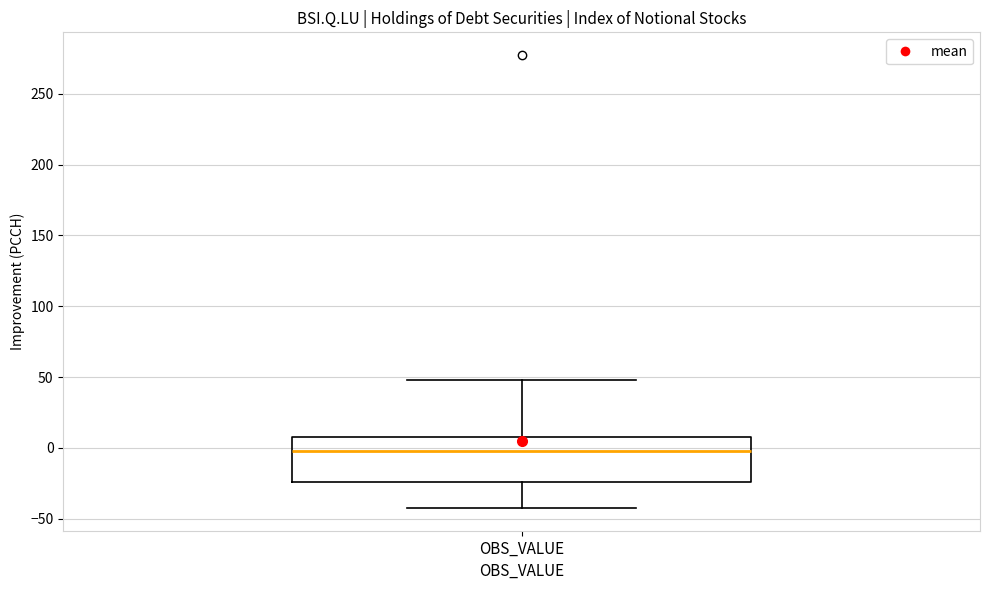

Transcribe this box plot: give where the median line is, the range the box spans, and where the two whiskers end, as read against the y-axis. The values are not printed on the chart, so give them approximately, as read against the axis.

median 0, box -25 to 10, whiskers -40 to 50